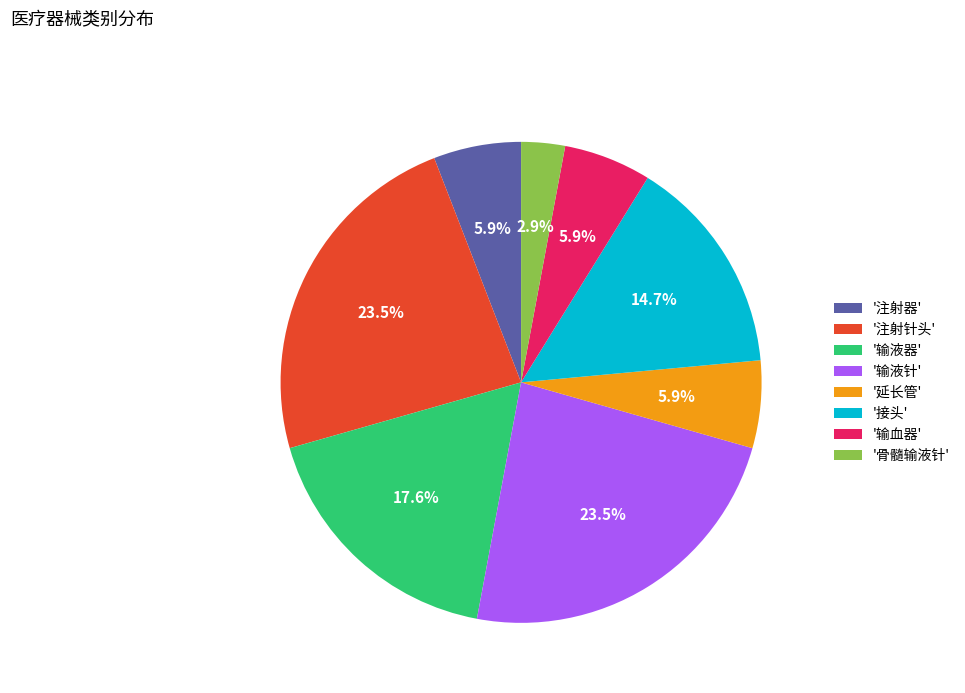

What percentage do '注射针头' and '输血器' together represent?

29.4%